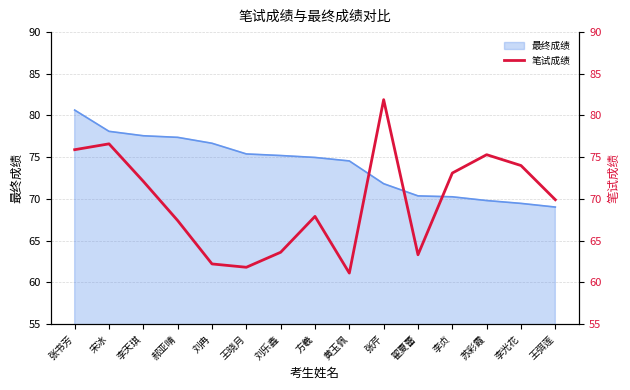

What is the label of the 7th point from the left?

刘乐鑫